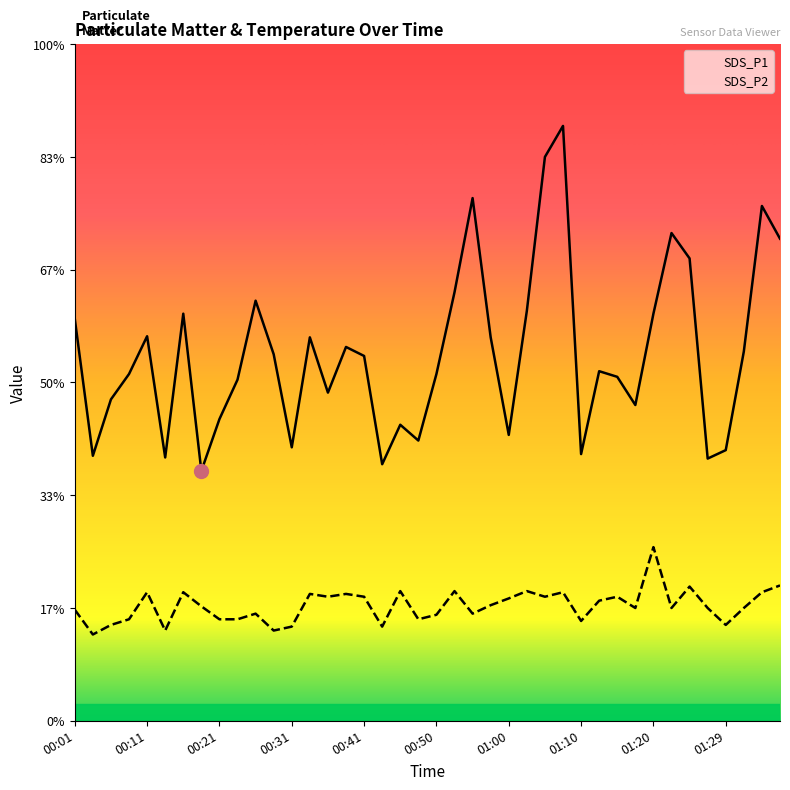

What is the sum of all SDS_P1 values?

260.6